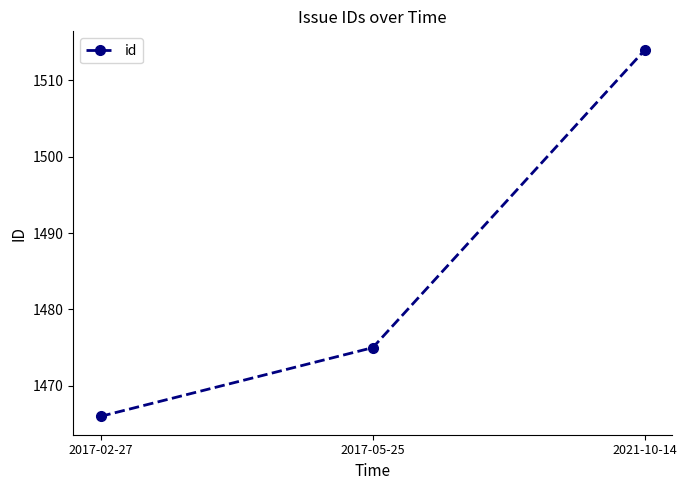

What is the difference between the maximum and minimum values?

48